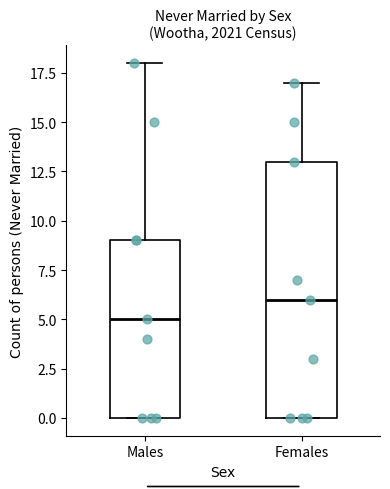

Reading left to right, transcribe this box plot: for each box, give where its median line is, the range the box spans, and where its two whiskers end, as read against the y-axis. The values are not printed on the chart, so give them approximately, as read against the axis.

Males: median 5, box 0 to 9, whiskers 0 to 18
Females: median 6, box 0 to 13, whiskers 0 to 17